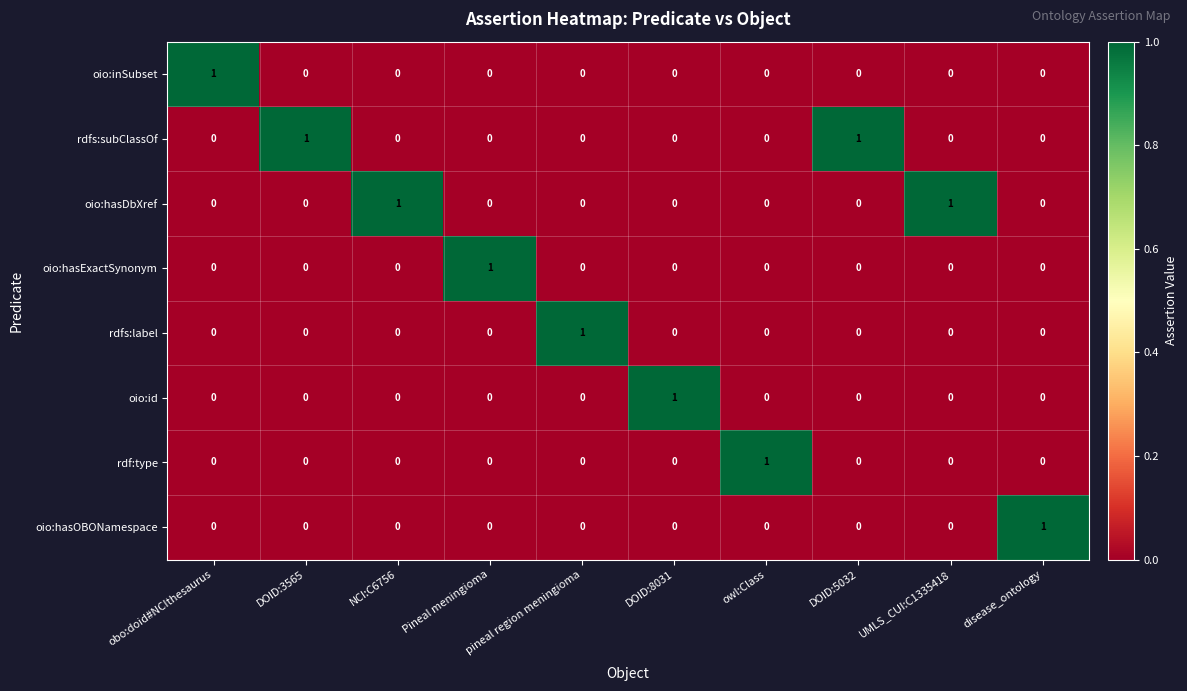

At how many categories does at least one series exceed 0?

10